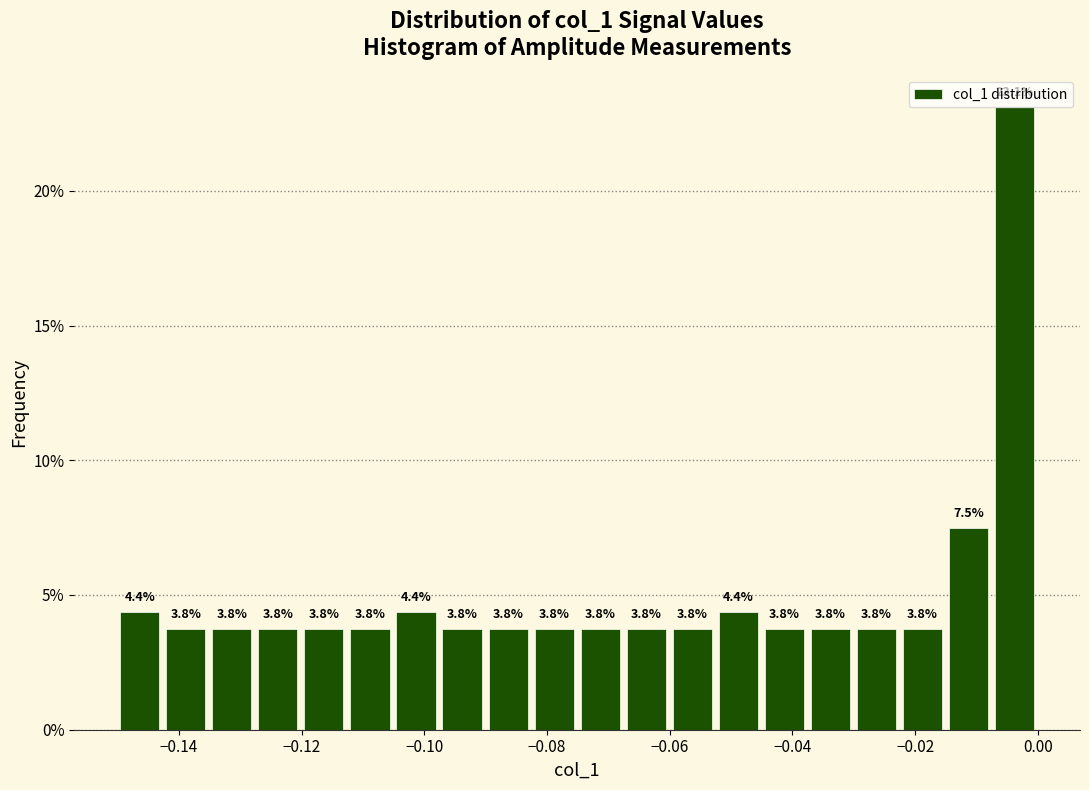

Around what value on the x-axis is the tallest bar? Give the approximate position of its centre, as read against the axis.

-0.004